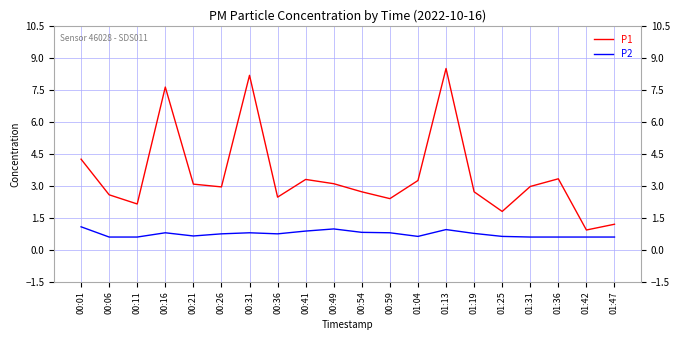

Rank the series at 01:47 from lowest to highest value.

P2, P1